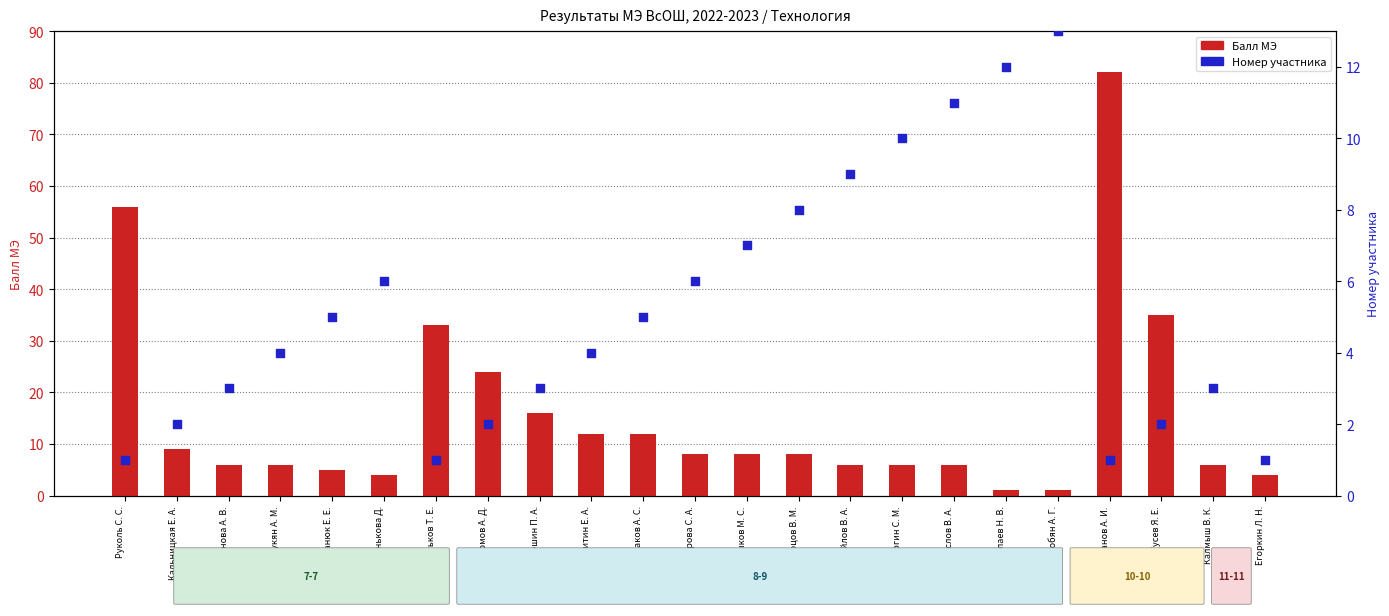

What is the total value across all series at Кальницкая Е. А.?

11